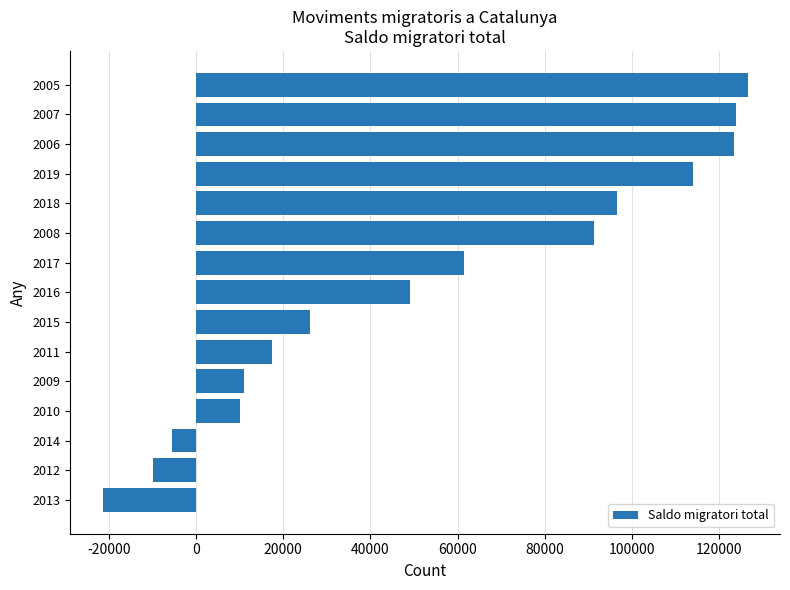

Is it true that the value at 2014 is -5539?

True